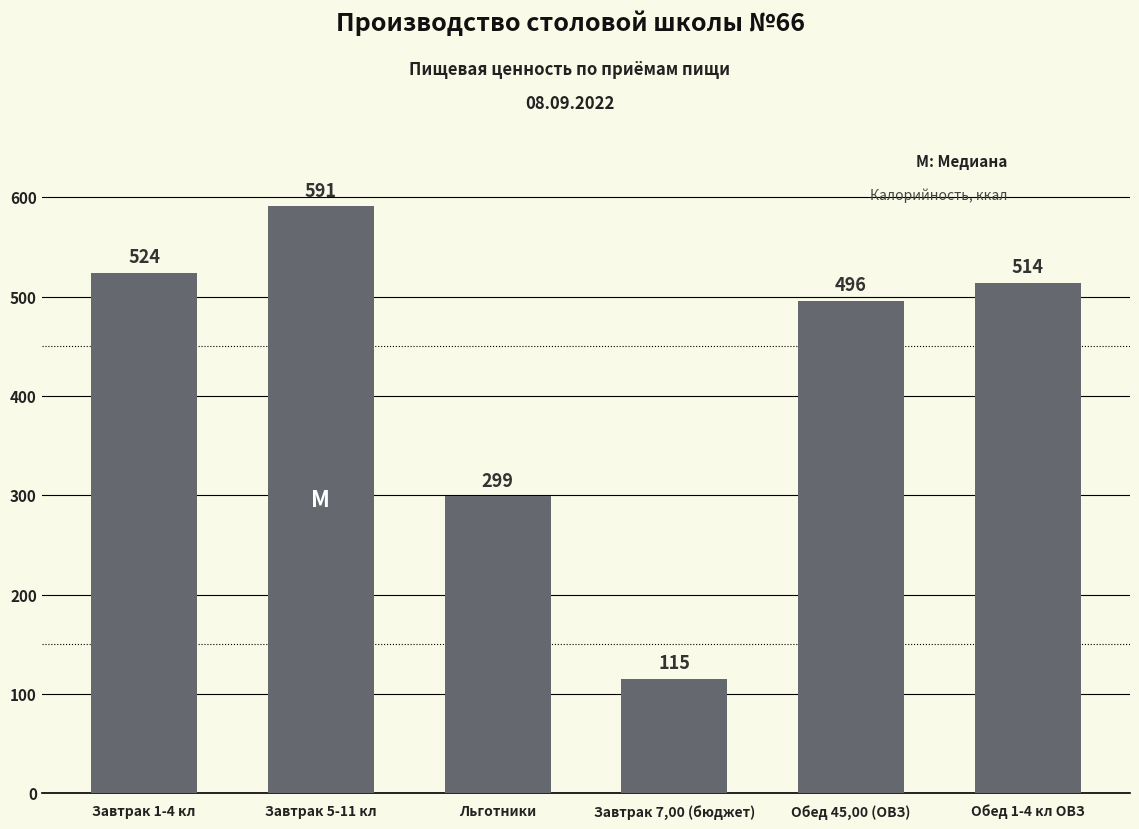

Does the chart contain stacked bars?

No